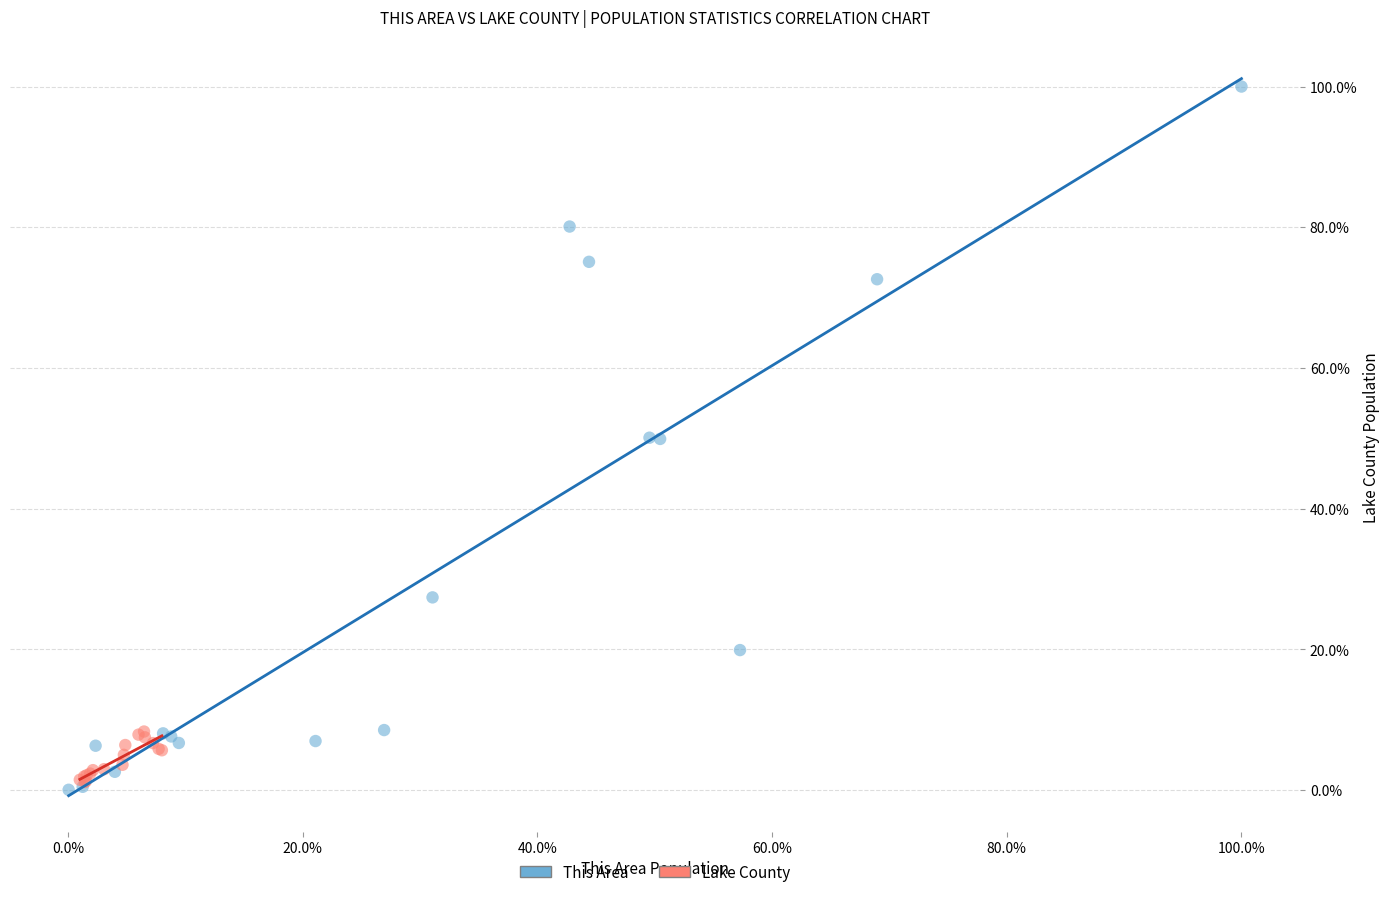

Which series reaches the minimum Y coordinate?

This Area